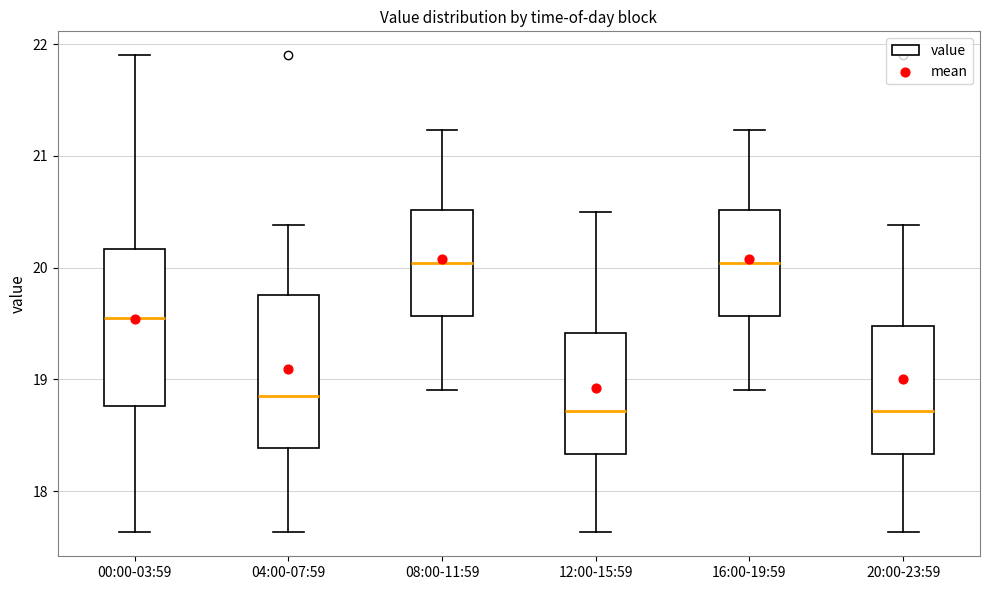

Reading left to right, read every box against the y-axis: the position of its median line, the range the box covers, and the ends of its whiskers. The values are not printed on the chart, so give them approximately, as read against the axis.

00:00-03:59: median 19.6, box 18.8 to 20.2, whiskers 17.6 to 21.9
04:00-07:59: median 18.9, box 18.4 to 19.8, whiskers 17.6 to 20.4
08:00-11:59: median 20.0, box 19.6 to 20.5, whiskers 18.9 to 21.2
12:00-15:59: median 18.7, box 18.3 to 19.4, whiskers 17.6 to 20.5
16:00-19:59: median 20.0, box 19.6 to 20.5, whiskers 18.9 to 21.2
20:00-23:59: median 18.7, box 18.3 to 19.5, whiskers 17.6 to 20.4